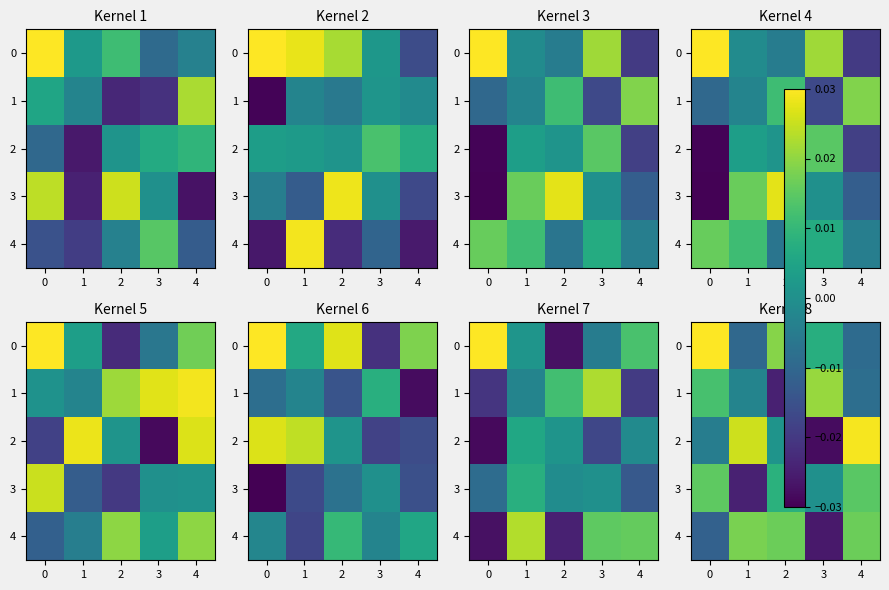

Which category has the lowest value in the 2 series?

3